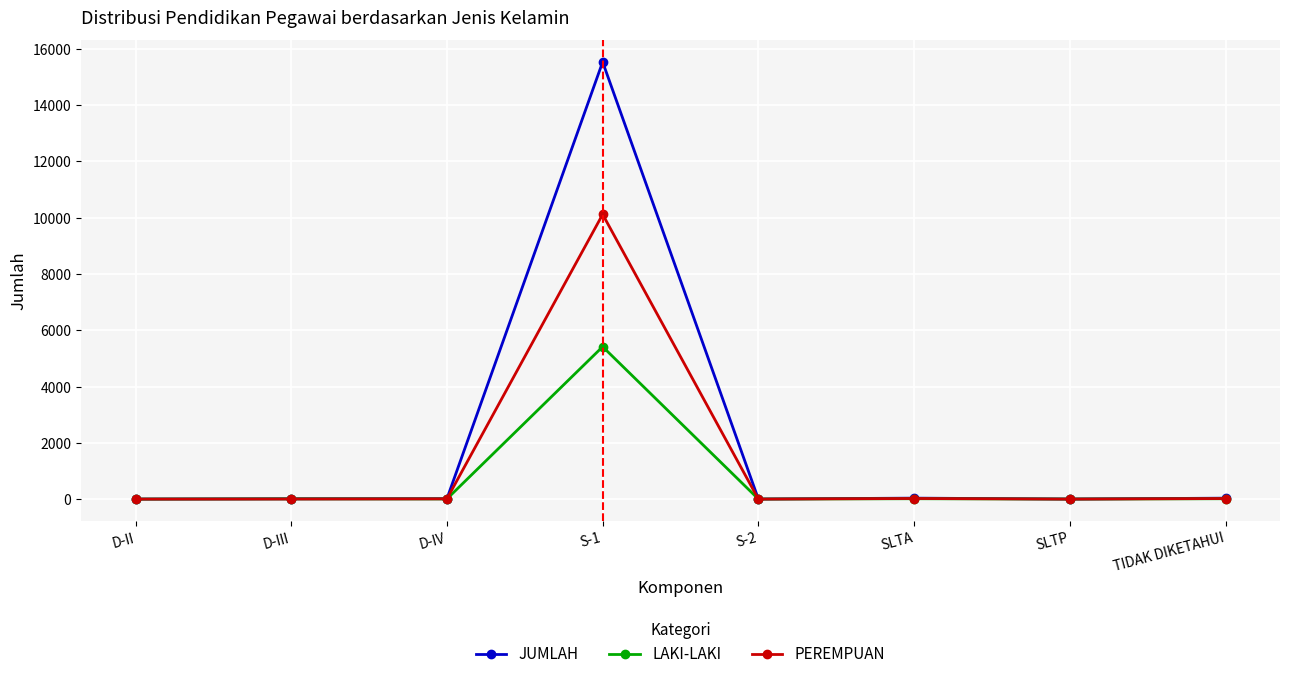

Is it true that PEREMPUAN equals 5663 at D-II?

False